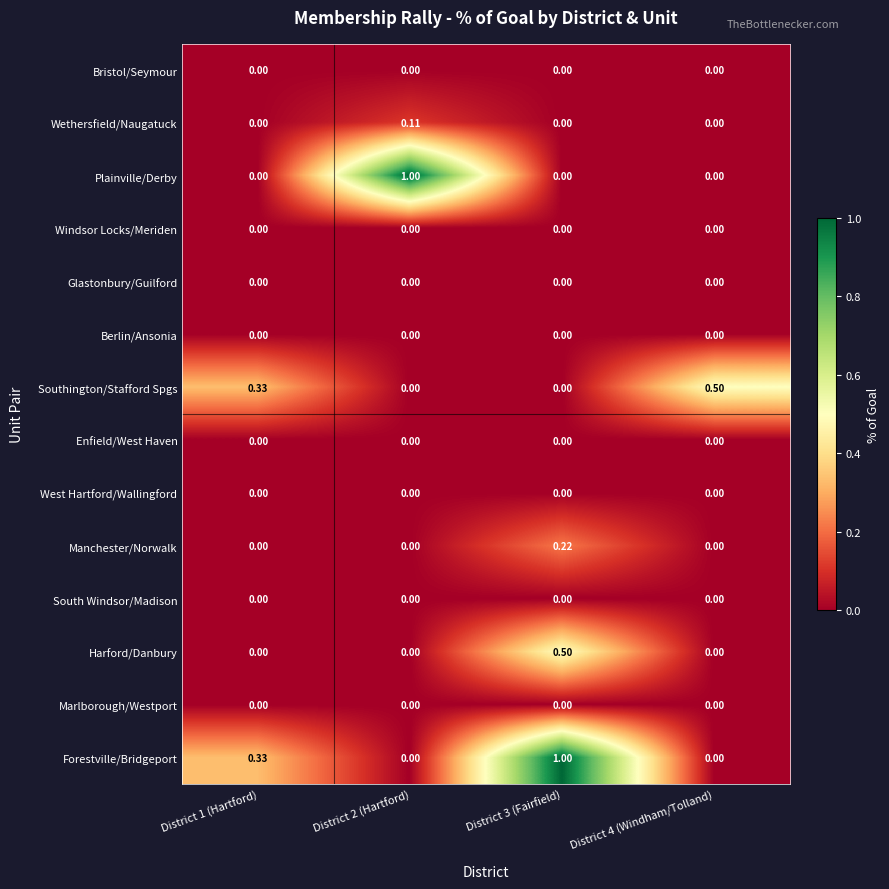

How many distinct data groups are displayed?

14